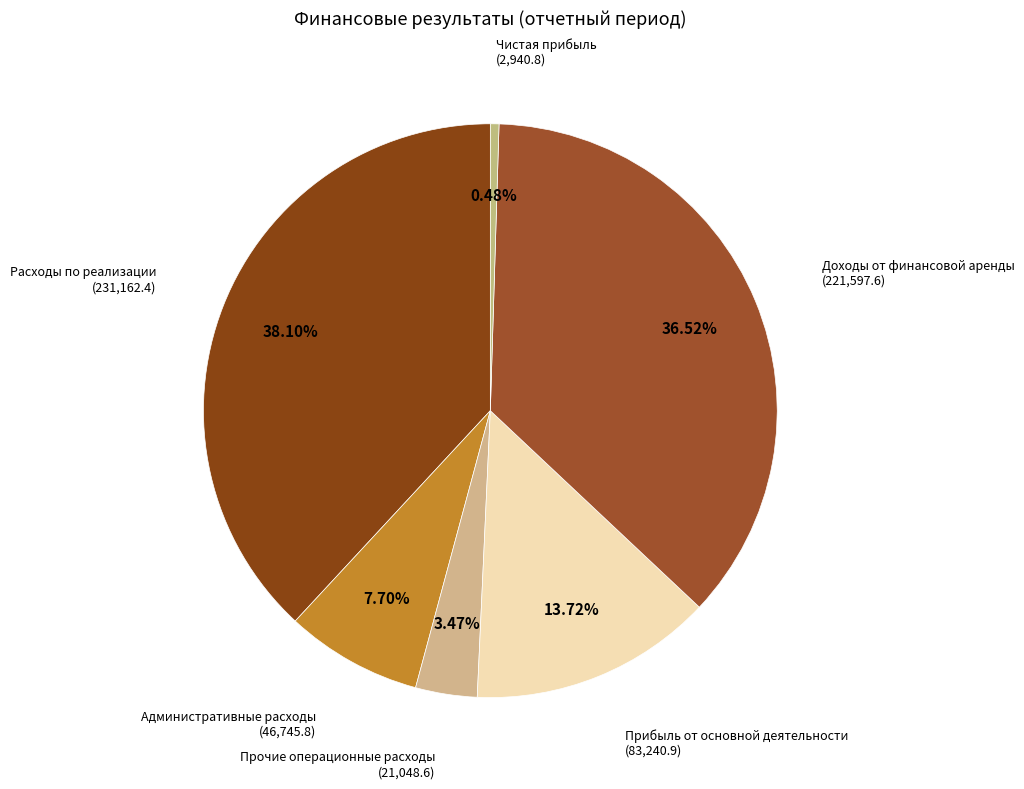

Is there a majority slice in this chart?

No